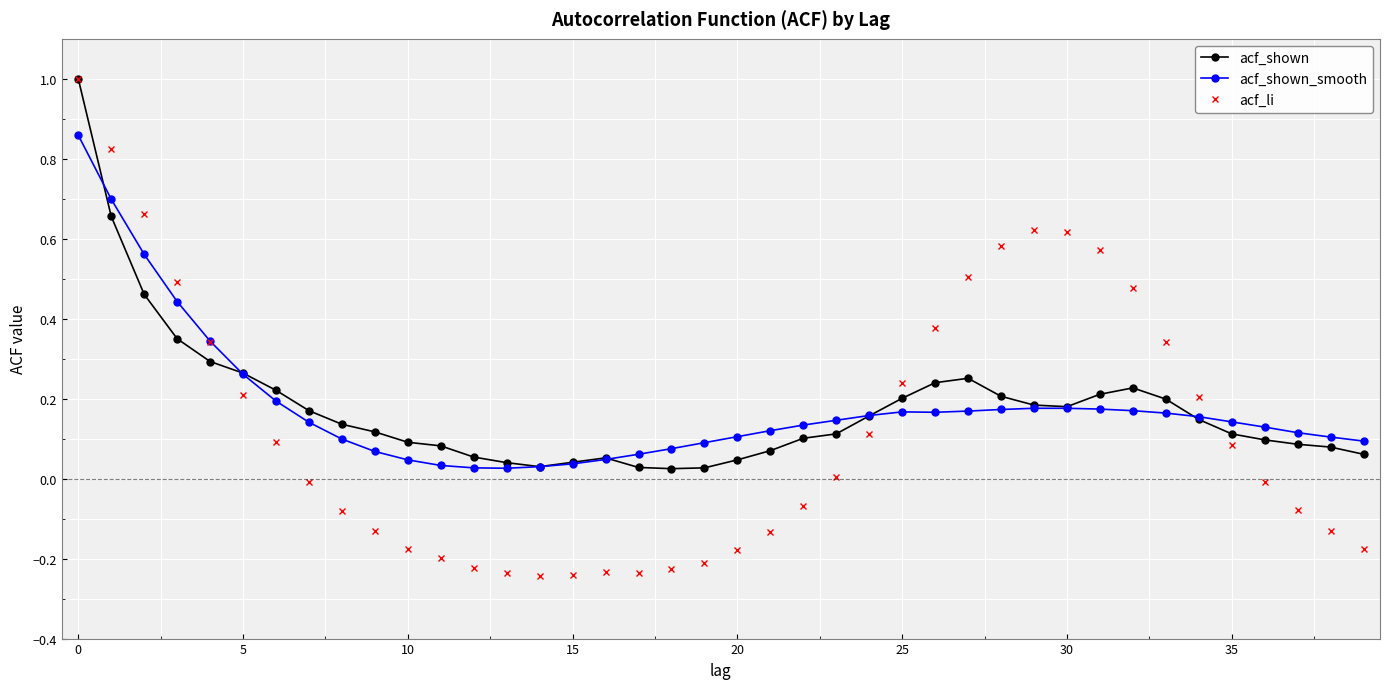

True or false: acf_shown_smooth has more than 0 points higher than both neighbors.

True